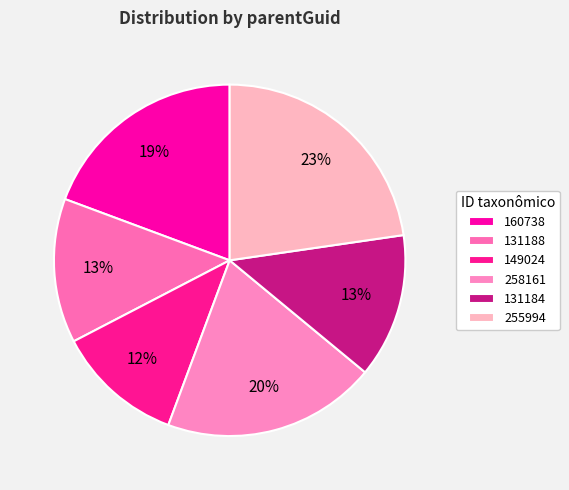

The 255994 slice represents 23% of the pie. True or false?

True